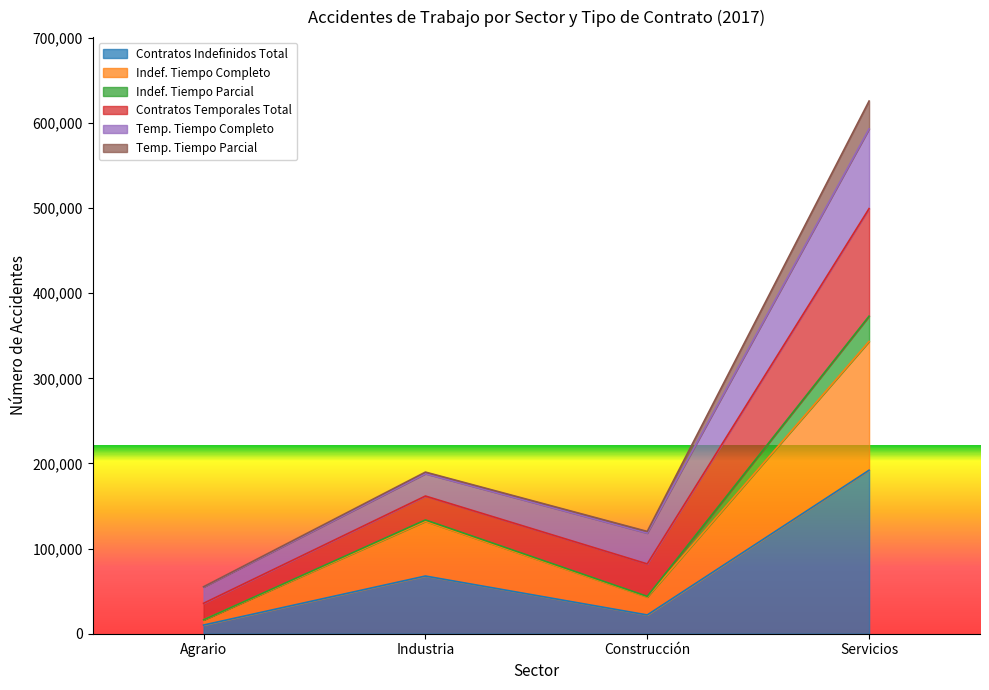

Where does the Contratos Indefinidos Total series first go above 67775?

Servicios